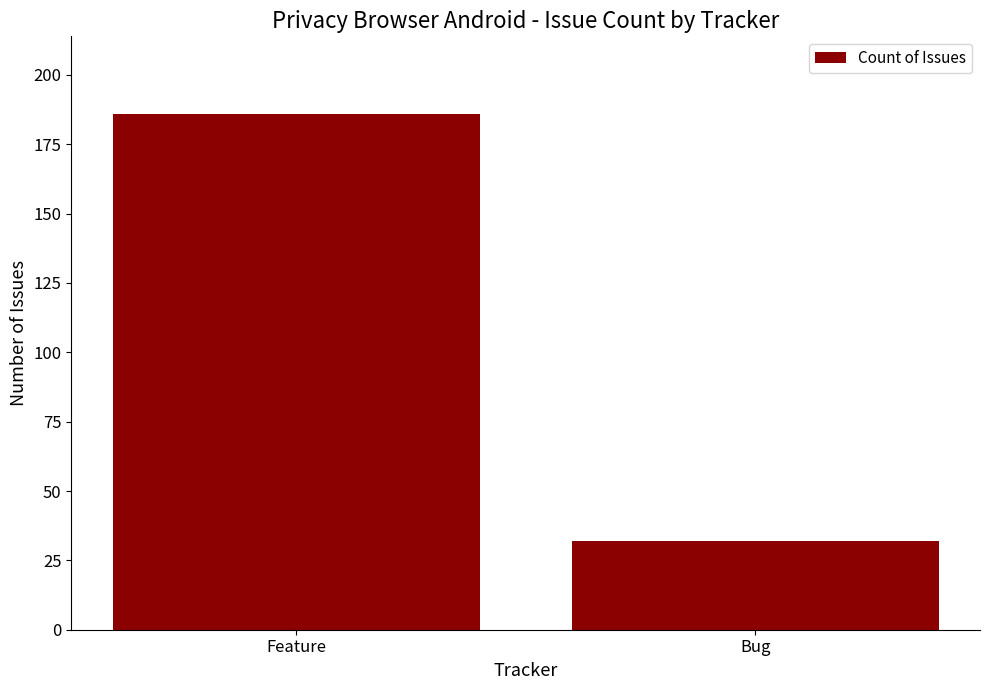

Reading left to right, what are all the values shown in this chart?

186	32